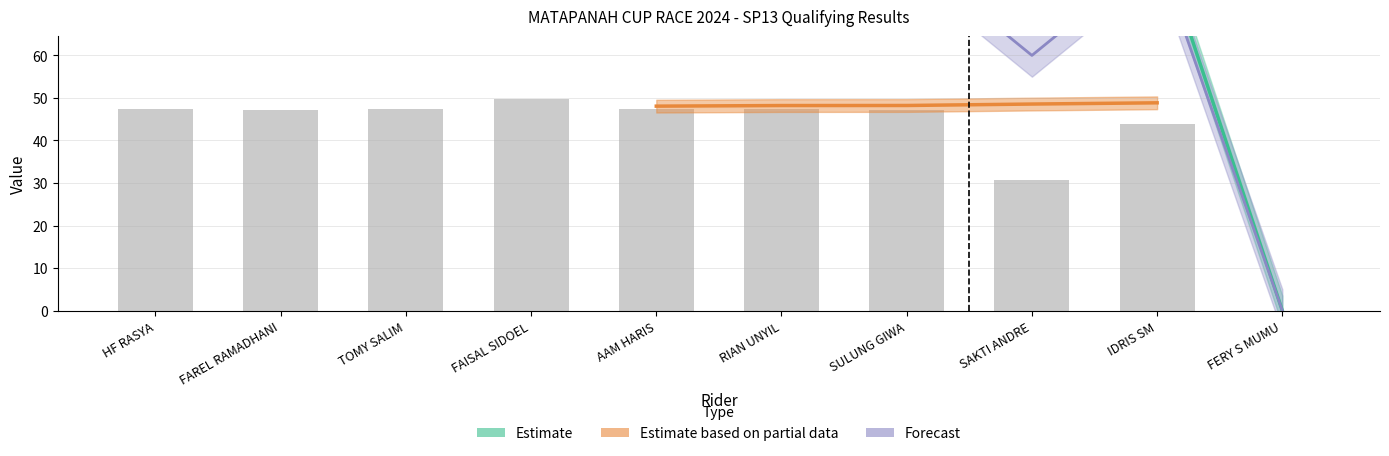

How many bars are there in total?

10